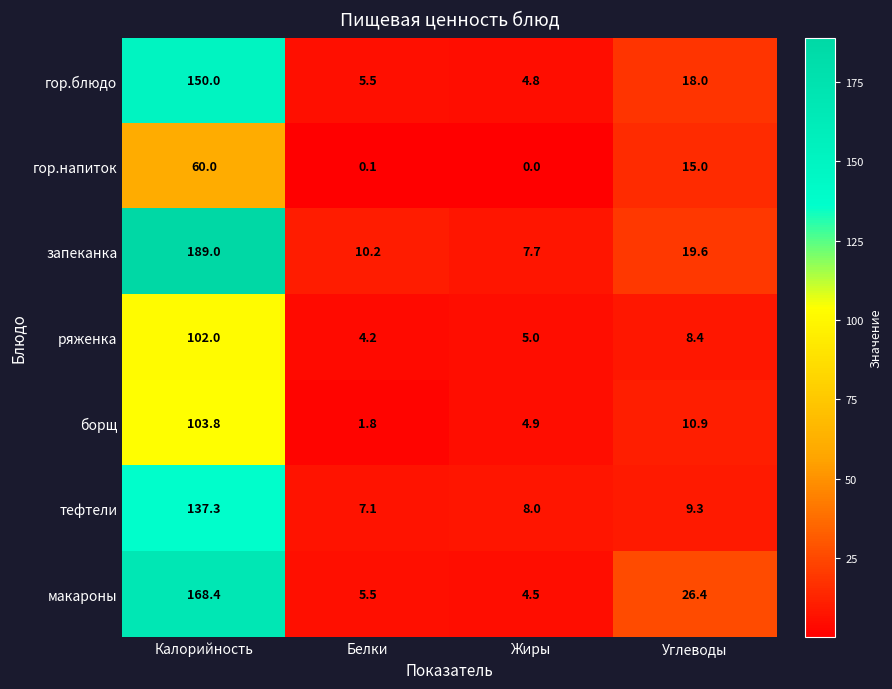

How many series are shown in this chart?

7